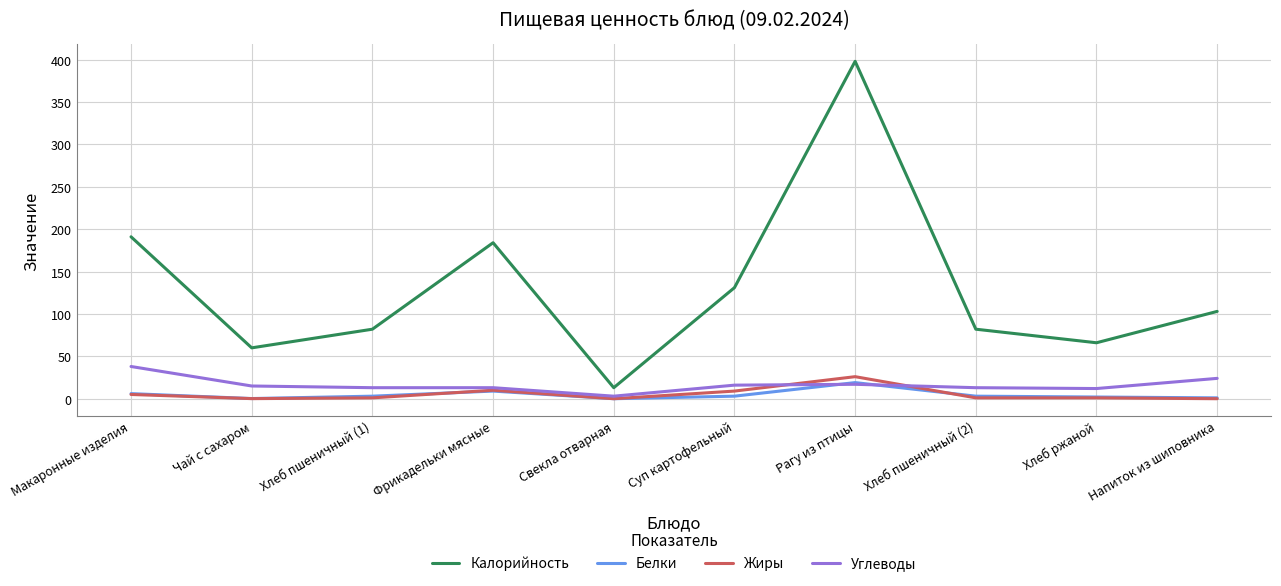

What are all the series names shown in the legend?

Калорийность, Белки, Жиры, Углеводы